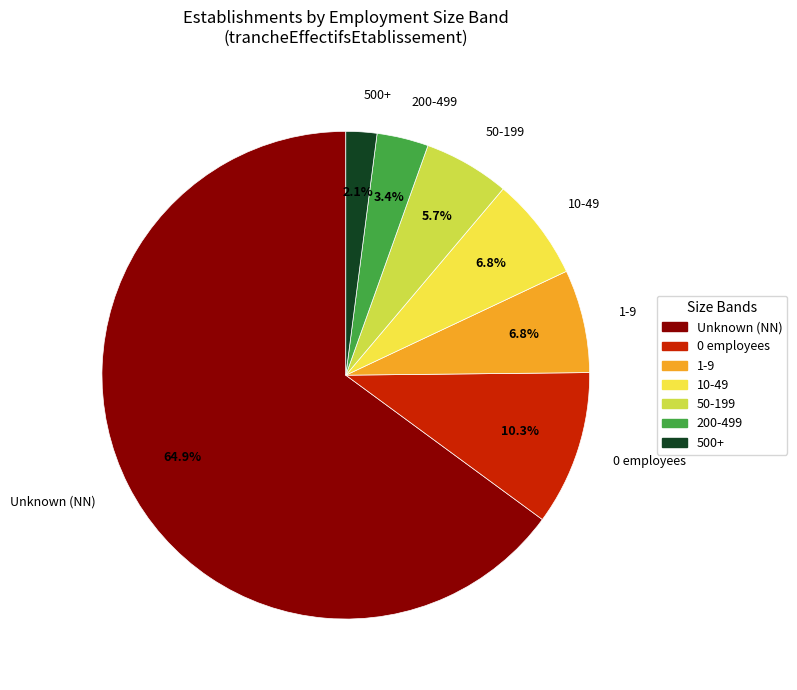

Is there any slice that represents more than half of the pie?

Yes